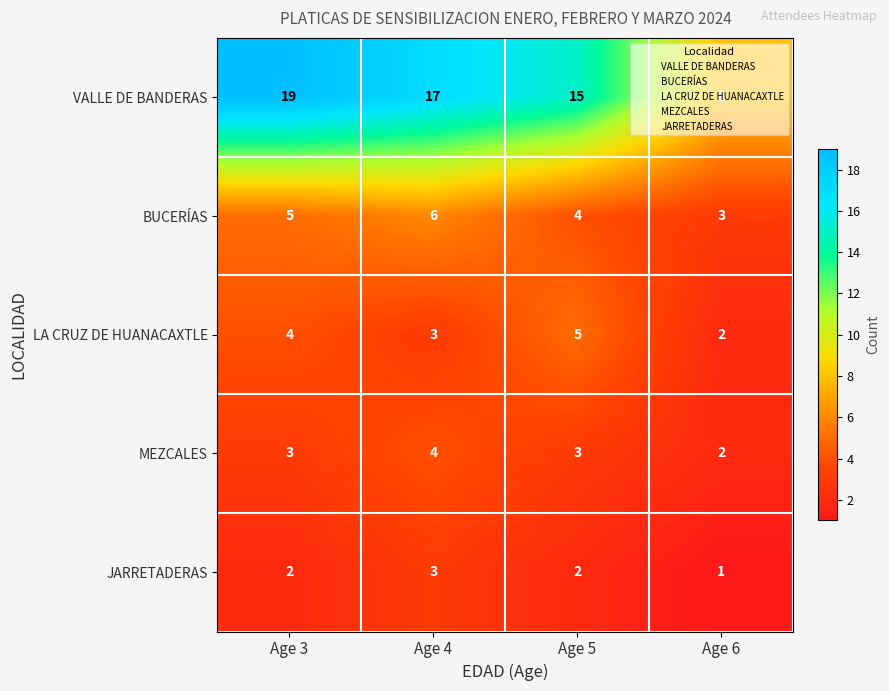

What is the maximum value shown in the chart?

19